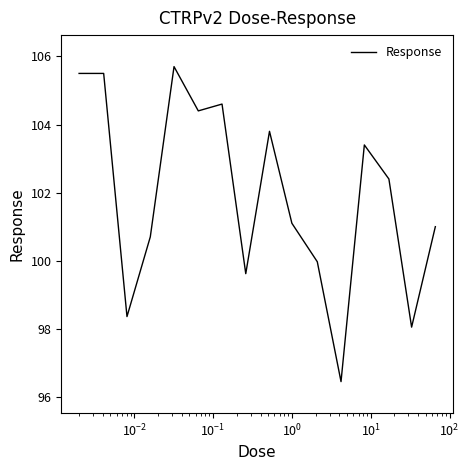

What is the smallest value displayed?

96.5